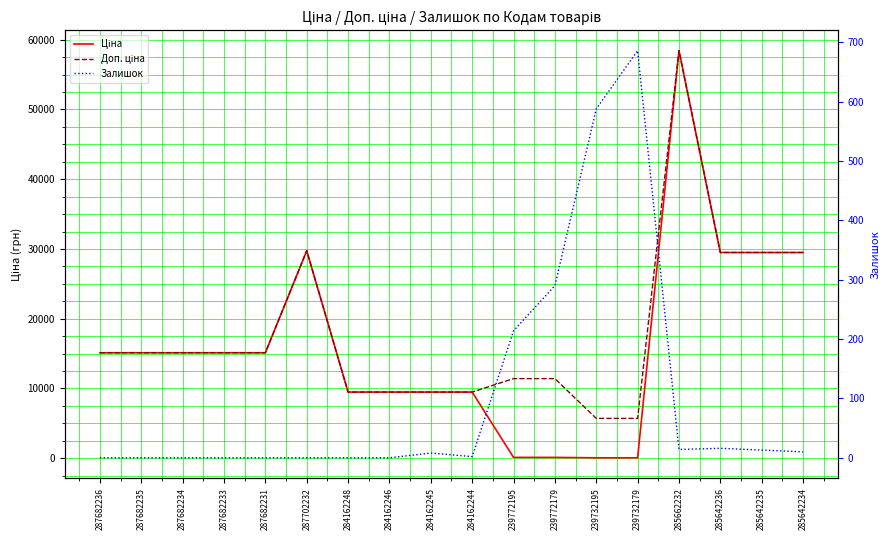

Reading left to right, extract all data points from this chart.

Ціна: 15120.0	15120.0	15120.0	15120.0	15120.0	29747.2	9480.1	9480.1	9480.1	9480.1	114.1	114.1	57.0	57.0	58426.5	29491.5	29491.5	29491.5
Доп. ціна: 15120.0	15120.0	15120.0	15120.0	15120.0	29747.2	9480.1	9480.1	9480.1	9480.1	11410.0	11410.0	5705.0	5705.0	58426.5	29491.5	29491.5	29491.5
Залишок: 0.0	0.0	0.0	0.0	0.0	0.0	0.0	0.0	8.0	2.0	214.0	290.0	588.0	686.0	14.0	16.0	13.0	10.0